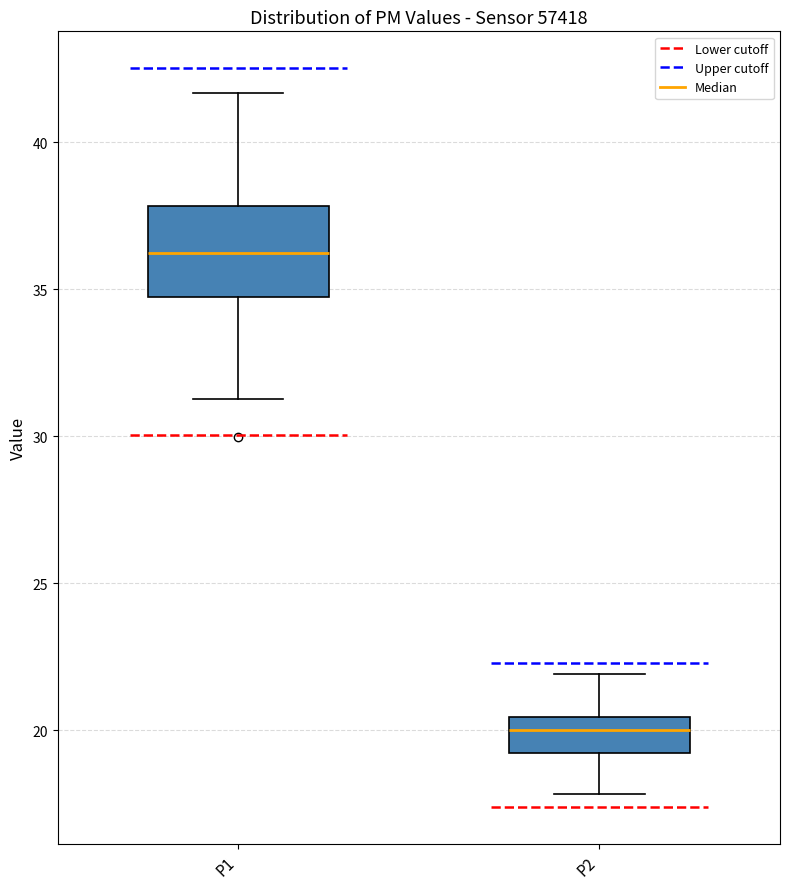

Comparing the boxes themselves (not the whiskers), which one is the tallest?

P1